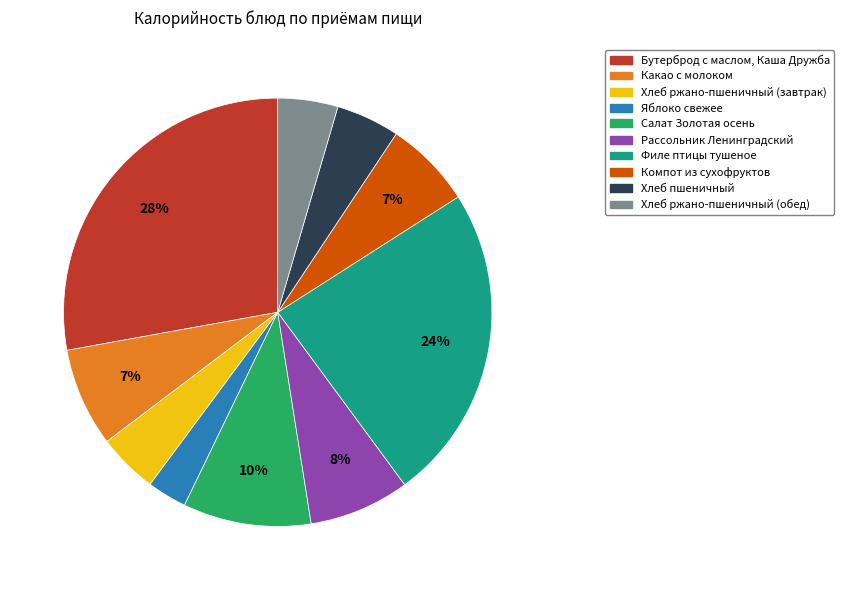

How many segments does this pie chart have?

10